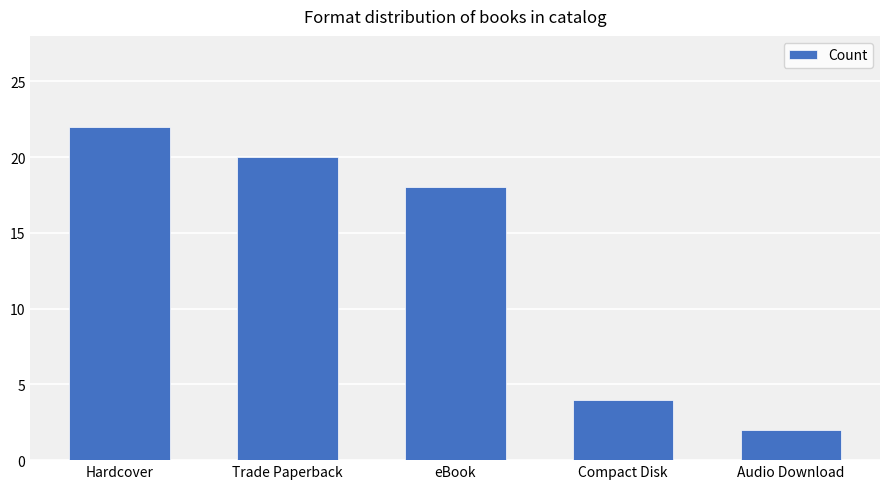

What is the smallest value displayed?

2